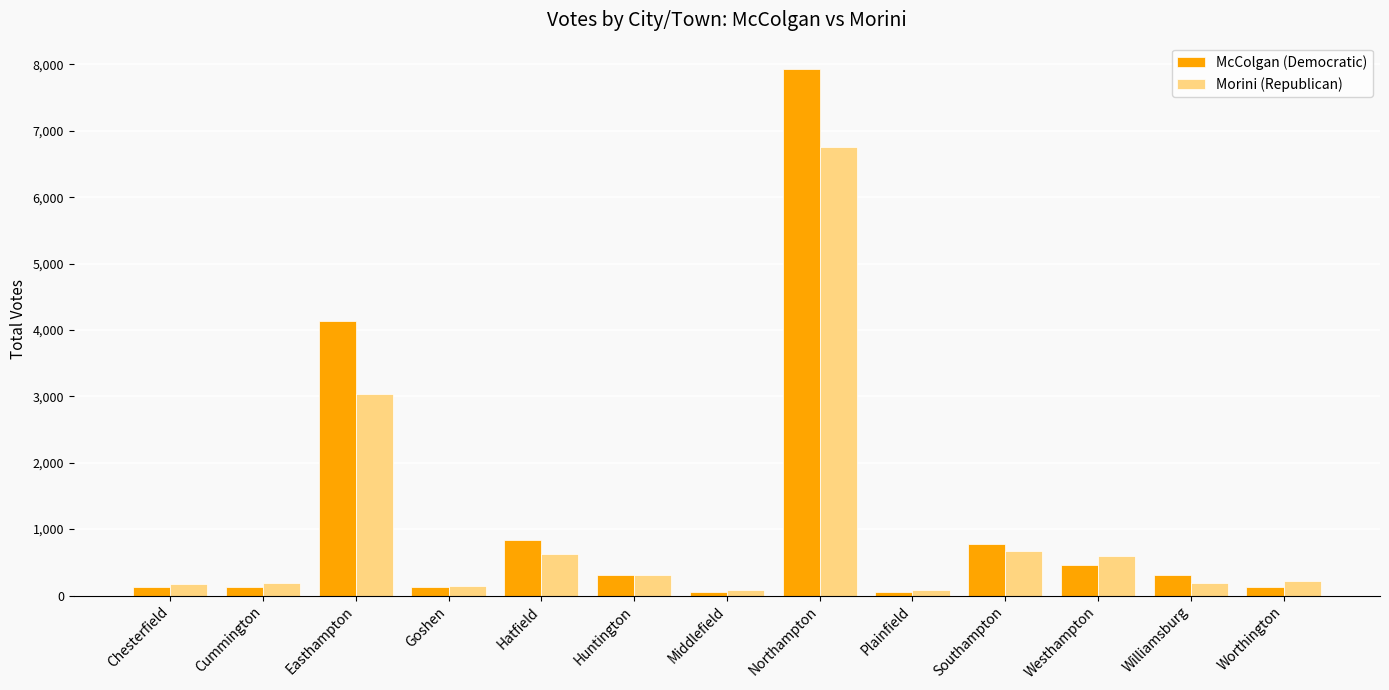

True or false: McColgan (Democratic) has a value of 128 at Chesterfield.

True